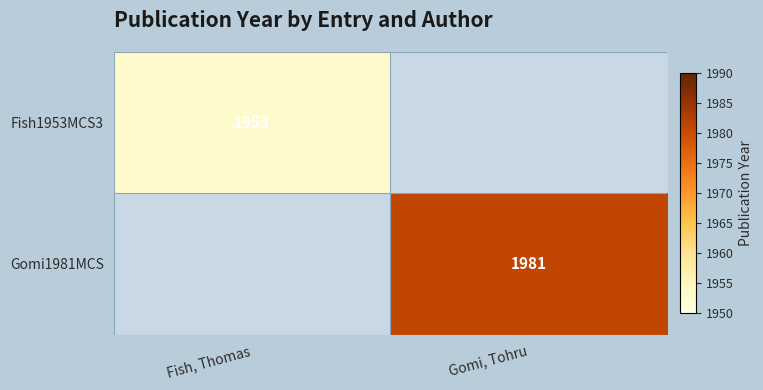

The Fish1953MCS3 series shows 3113 at Fish, Thomas. True or false?

False